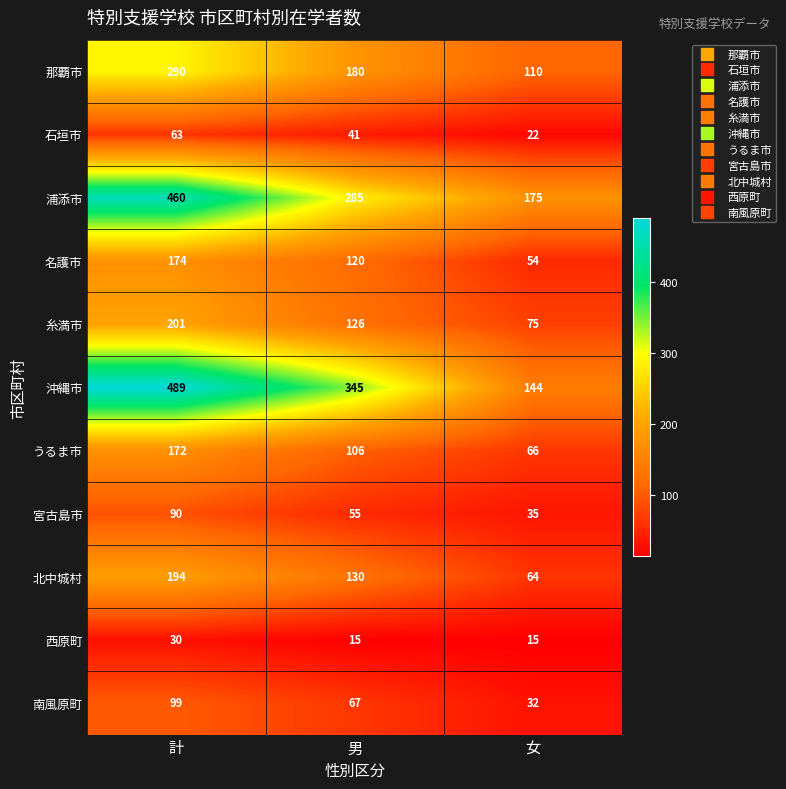

The 石垣市 series shows 16 at 男. True or false?

False